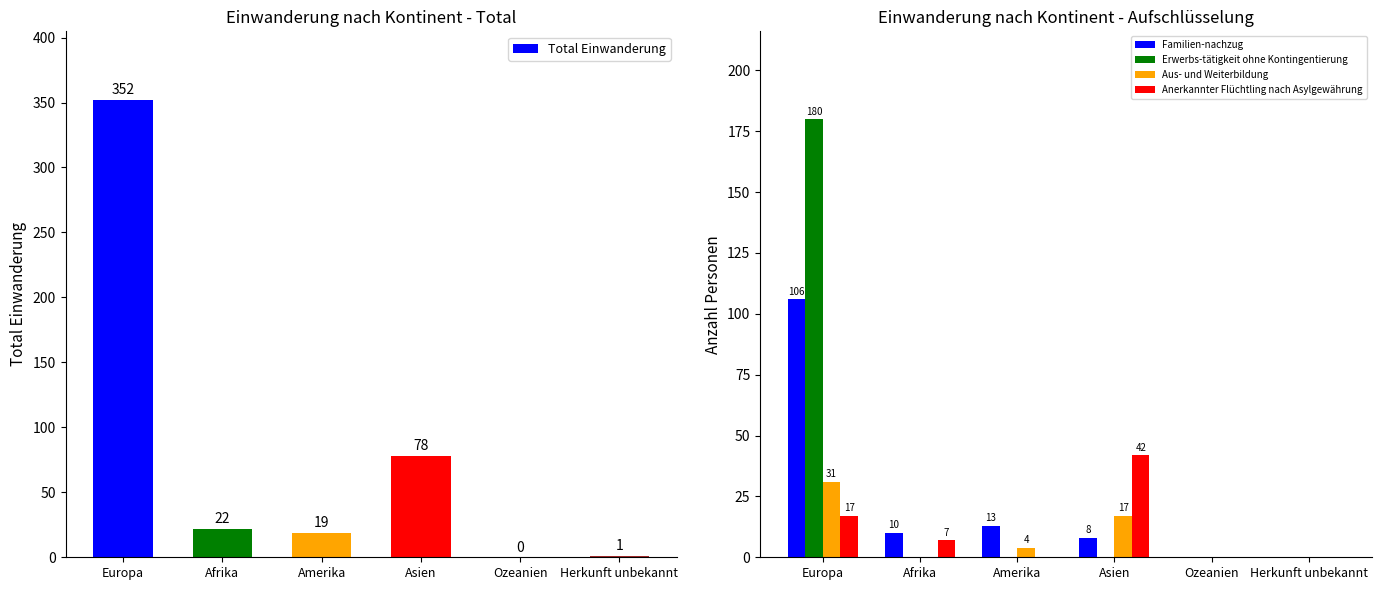

At which label is Erwerbs-tätigkeit ohne Kontingentierung closest to 90?

Europa